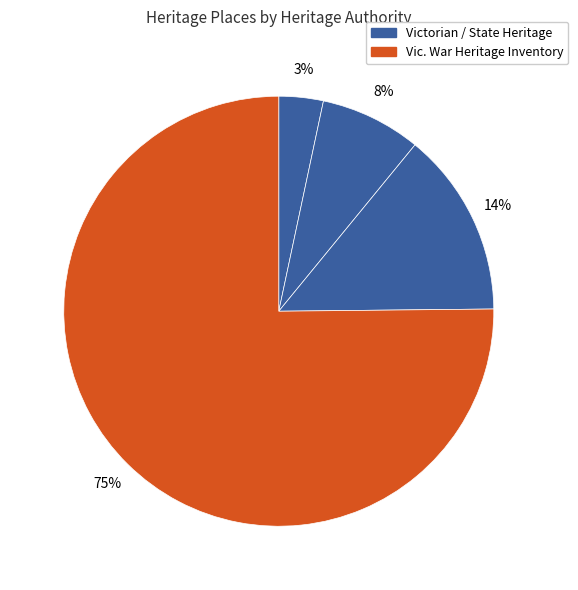

How many segments does this pie chart have?

4